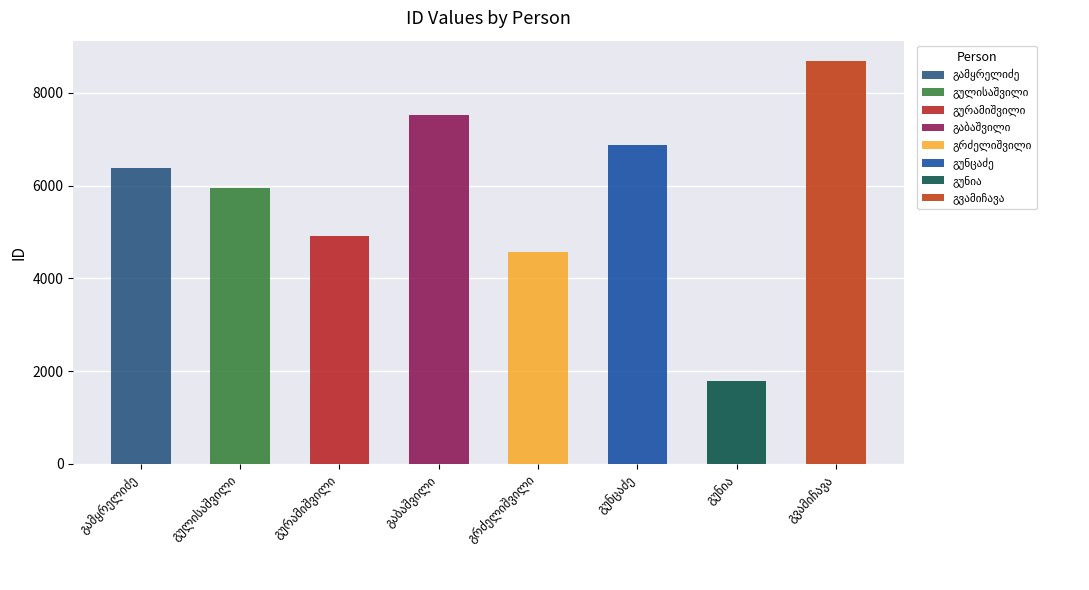

What is the ratio of the value at გულისაშვილი to the value at გაბაშვილი?

0.8